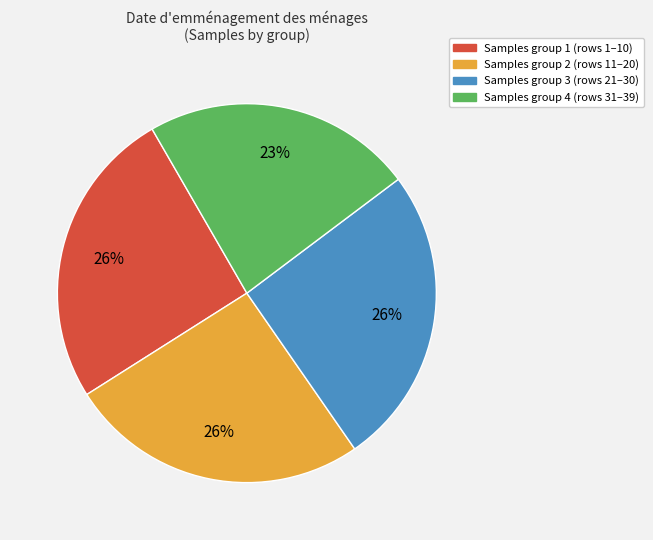

To the nearest percent, what is the average slice percentage?

25%